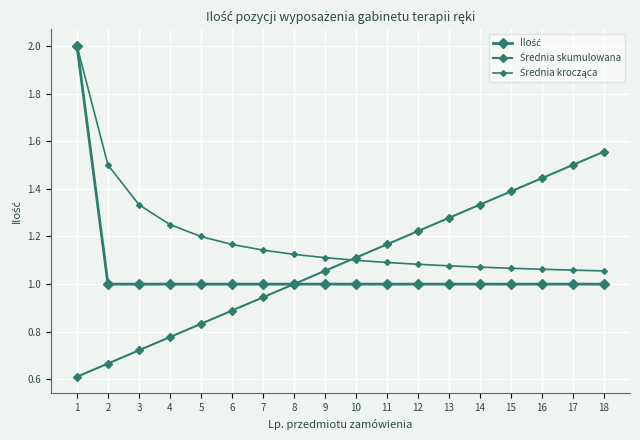

Which series has the largest total across all categories?

Średnia krocząca